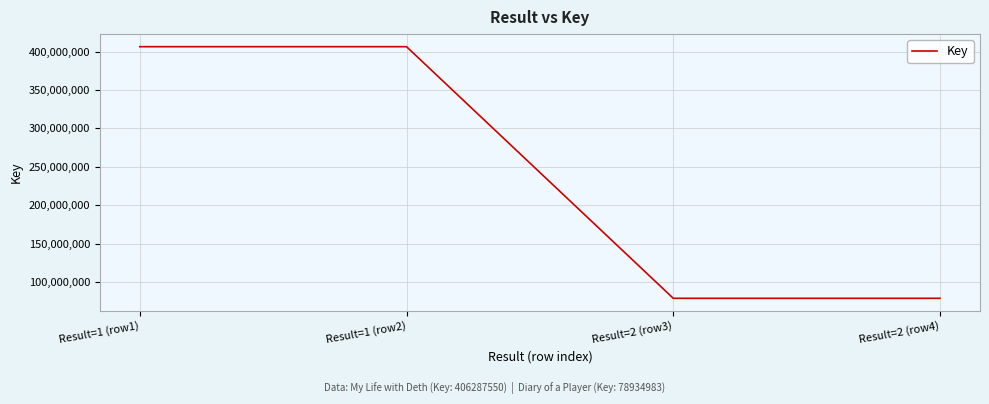

Does the chart have visible grid lines?

Yes